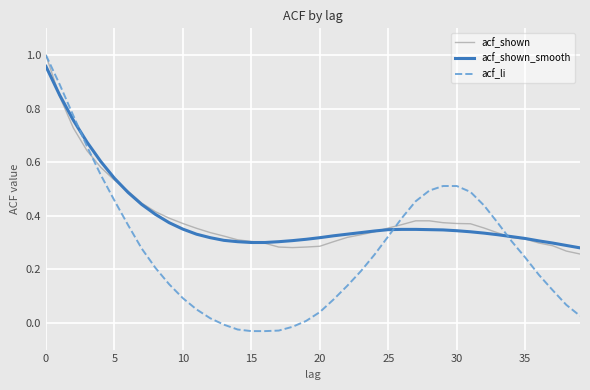

Which series has the largest range (max minus min)?

acf_li